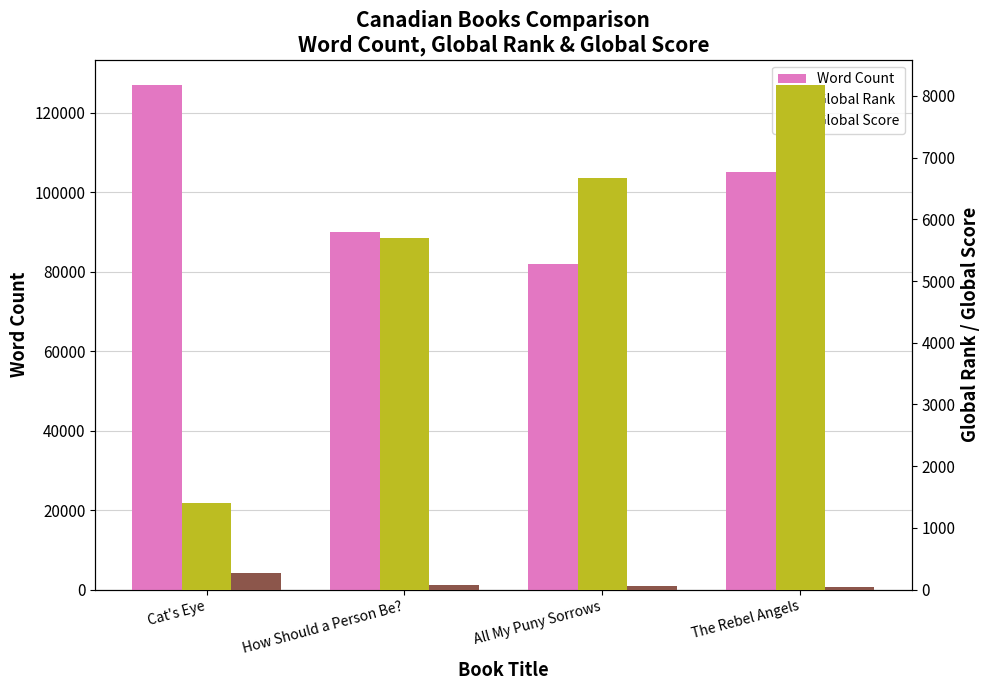

What is the label of the 4th bar from the left?

The Rebel Angels